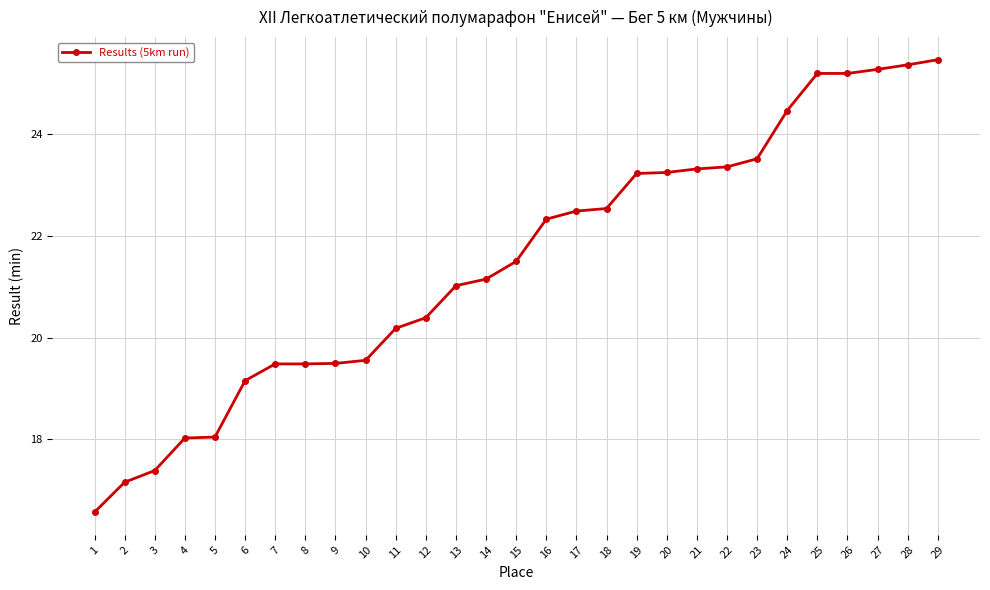

What is the smallest value displayed?

16.6